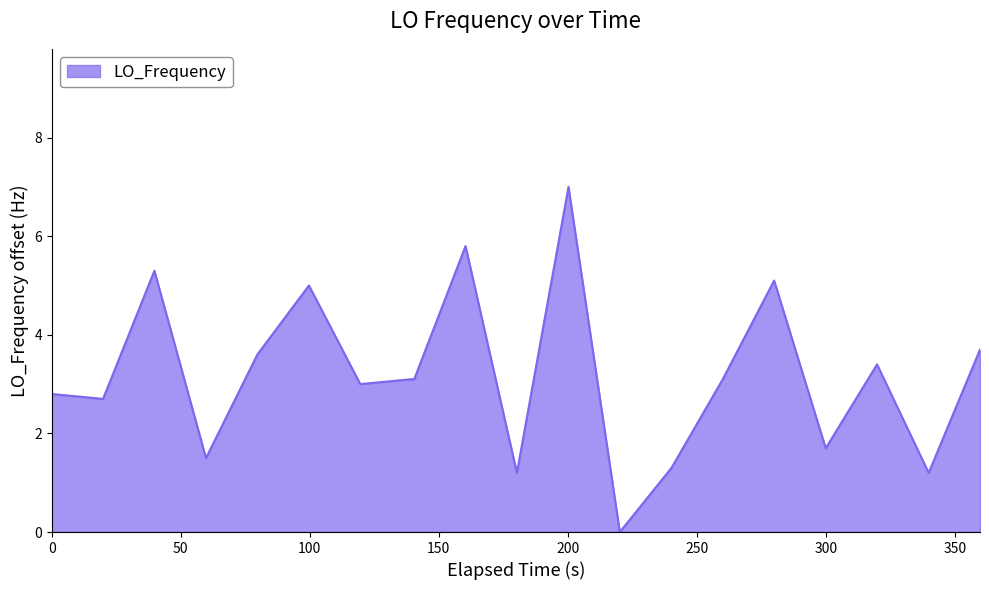

What is the maximum value shown in the chart?

7.0